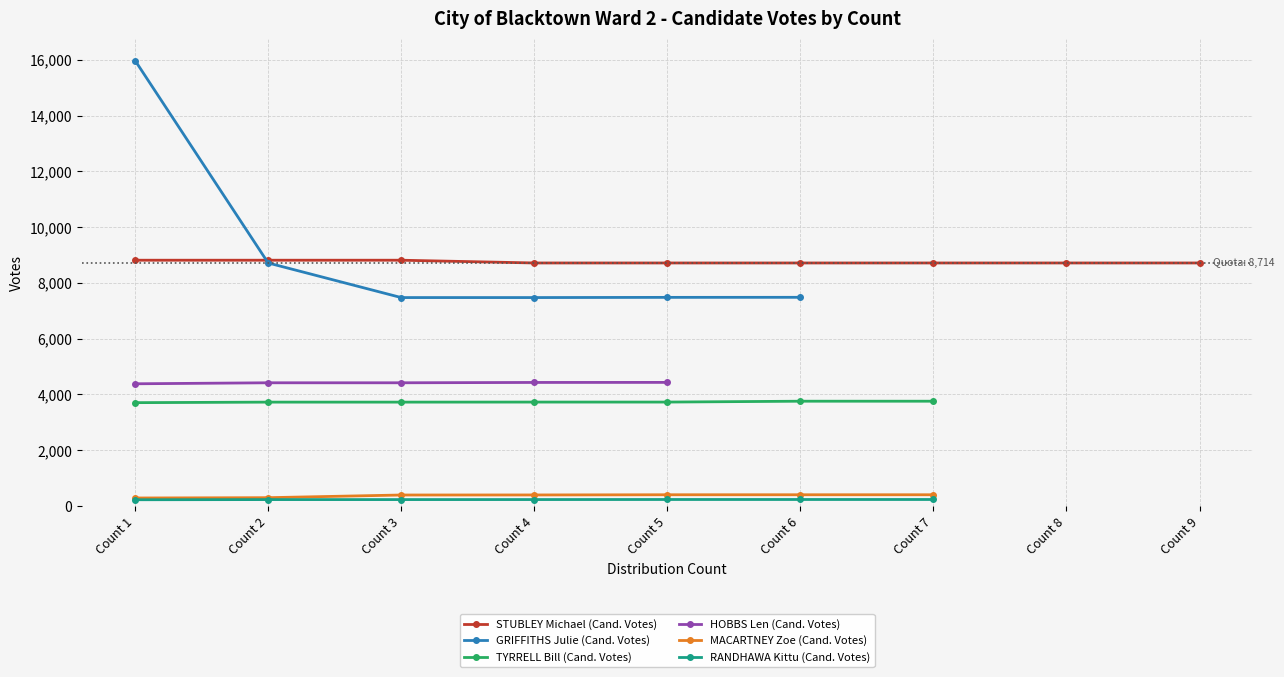

At which category does the chart reach its peak across all series?

Count 1